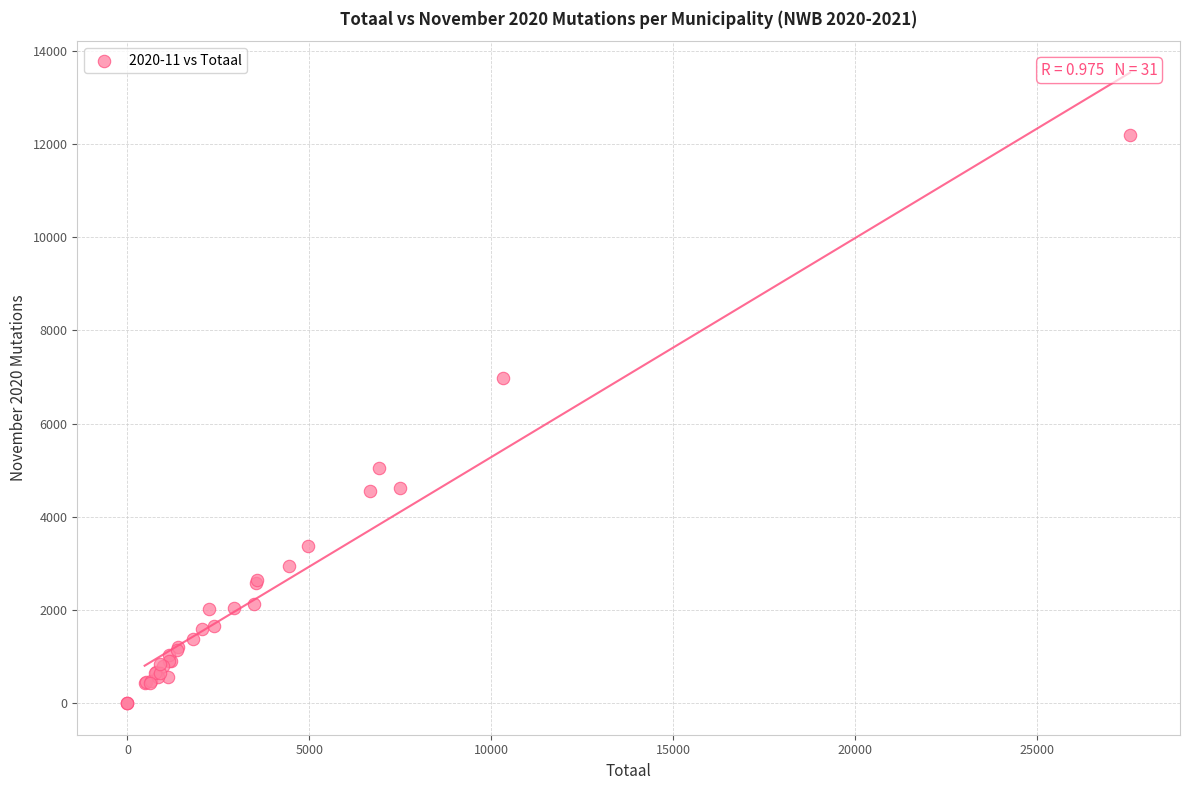

What Y value in the scatter plot is closest to 6099?

6970